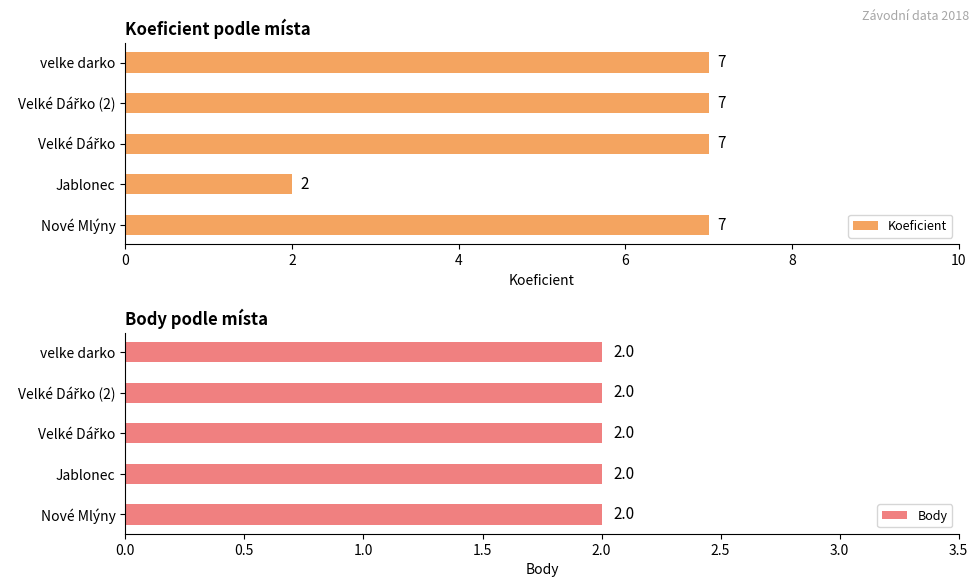

The value of Koeficient at Nové Mlýny is 2. True or false?

False